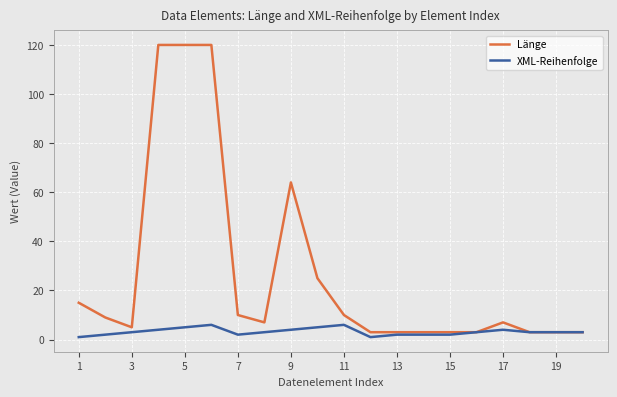

Which series has the largest range (max minus min)?

Länge